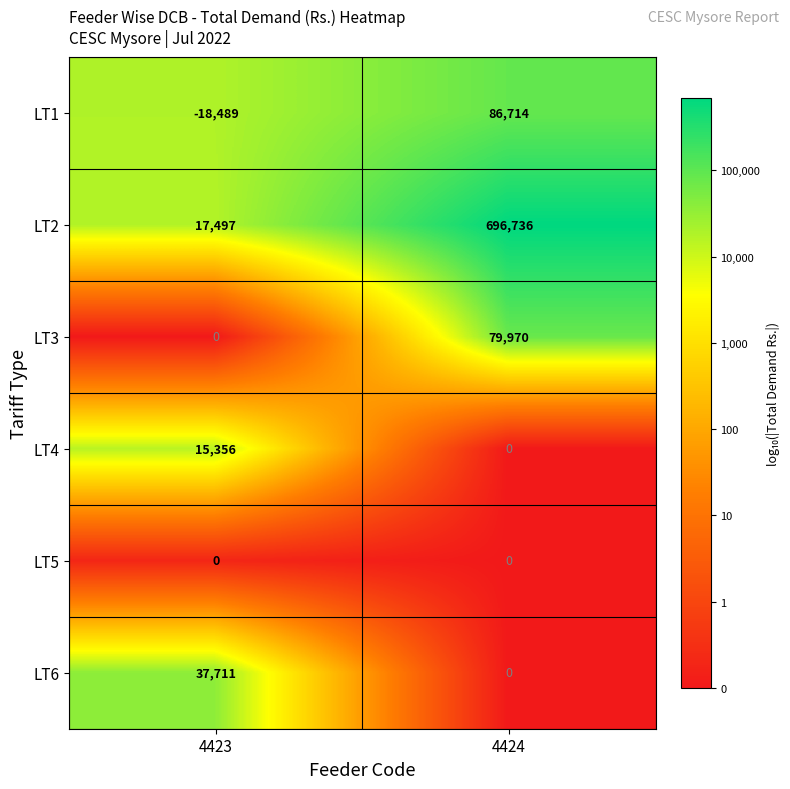

Reading left to right, transcribe all the data shown in this chart.

LT1: 4423=-18489	4424=86714
LT2: 4423=17497	4424=696736
LT3: 4423=0	4424=79970
LT4: 4423=15356	4424=0
LT5: 4423=0	4424=0
LT6: 4423=37711	4424=0